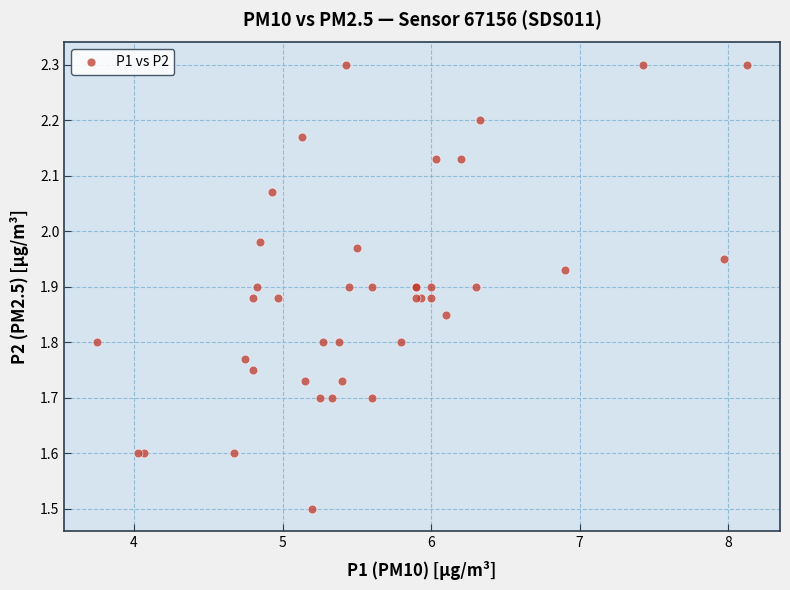

What Y value in the scatter plot is closest to 1?

1.5